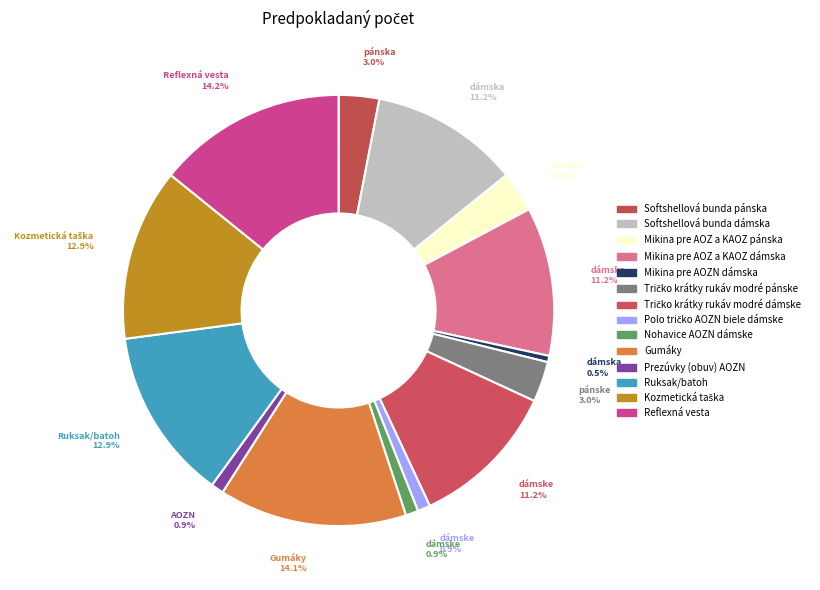

True or false: Ruksak/batoh accounts for 13% of the total.

True